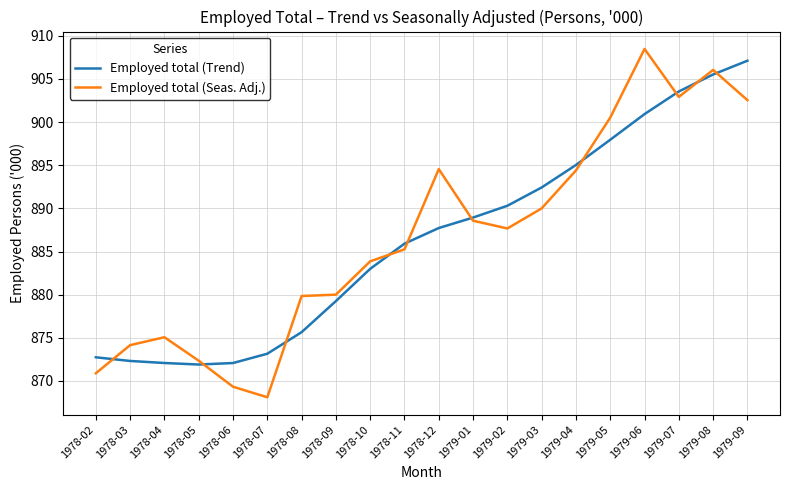

Does the chart display data point markers on the line(s)?

No